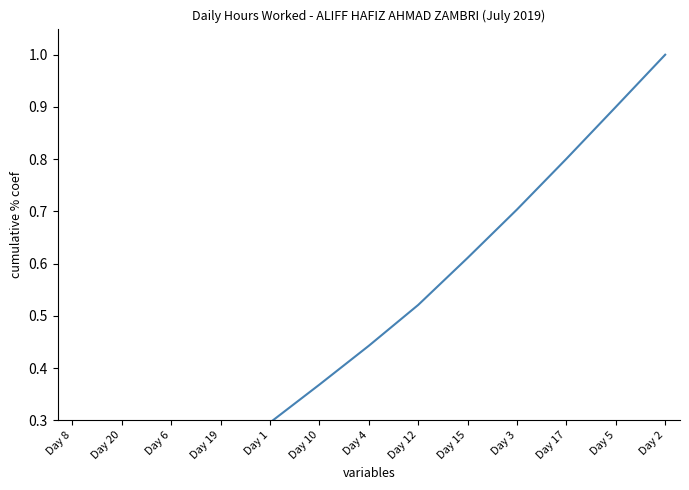

The value at Day 15 is 0.6. True or false?

True